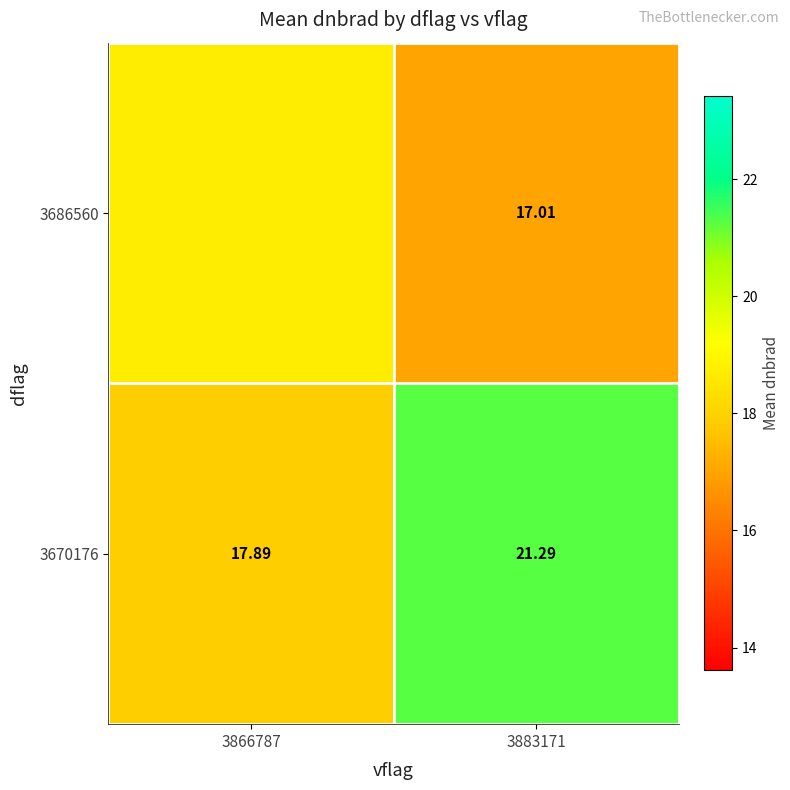

What is the difference between the 3670176 values at 3866787 and 3883171?

3.4